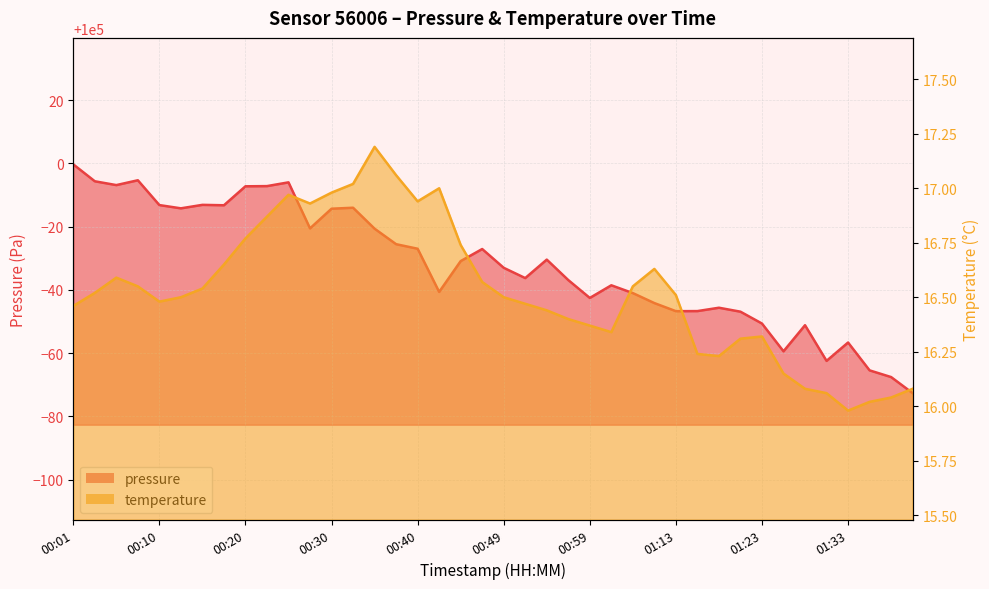

The value of pressure at 00:15 is 163352.4. True or false?

False